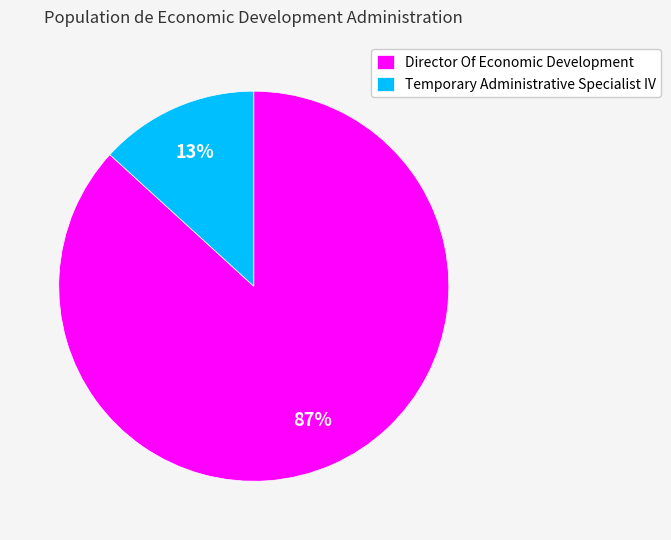

True or false: Director Of Economic Development accounts for 87% of the total.

True